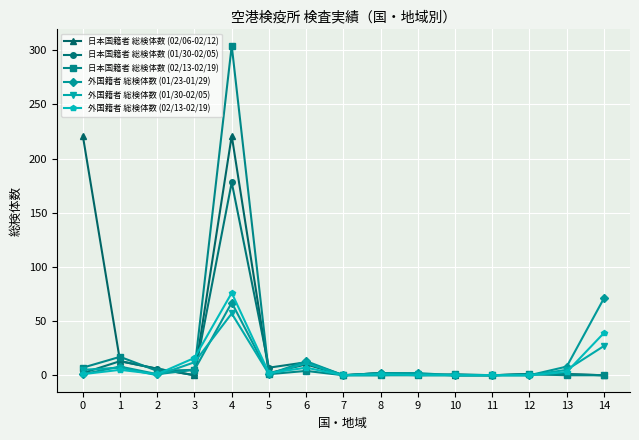

List the series in order of their peak value, lowest first.

外国籍者 総検体数 (01/30-02/05), 外国籍者 総検体数 (01/23-01/29), 外国籍者 総検体数 (02/13-02/19), 日本国籍者 総検体数 (01/30-02/05), 日本国籍者 総検体数 (02/06-02/12), 日本国籍者 総検体数 (02/13-02/19)